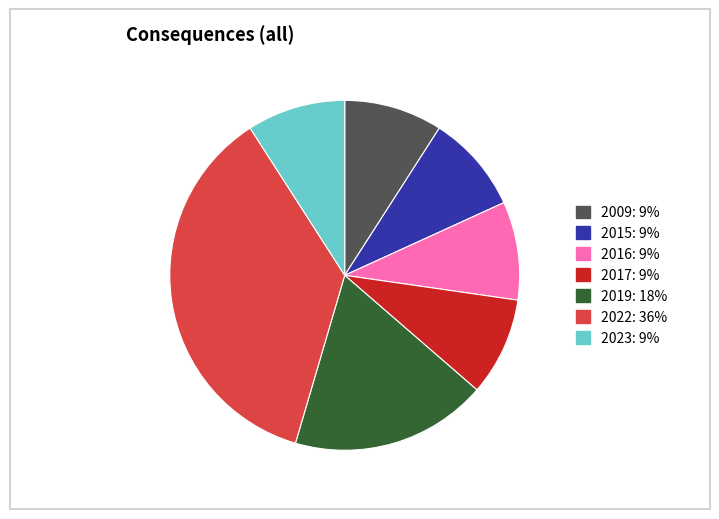

Is it true that 2017: 9% is 9% of the pie?

True